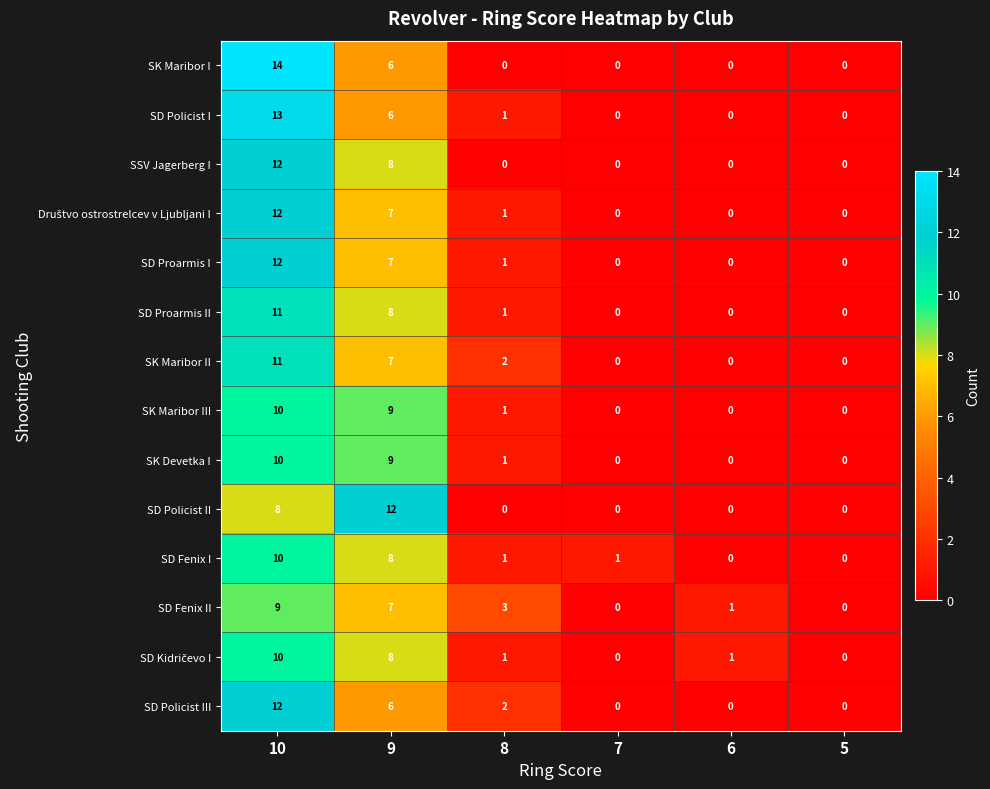

The SD Proarmis II series shows 8 at 9. True or false?

True